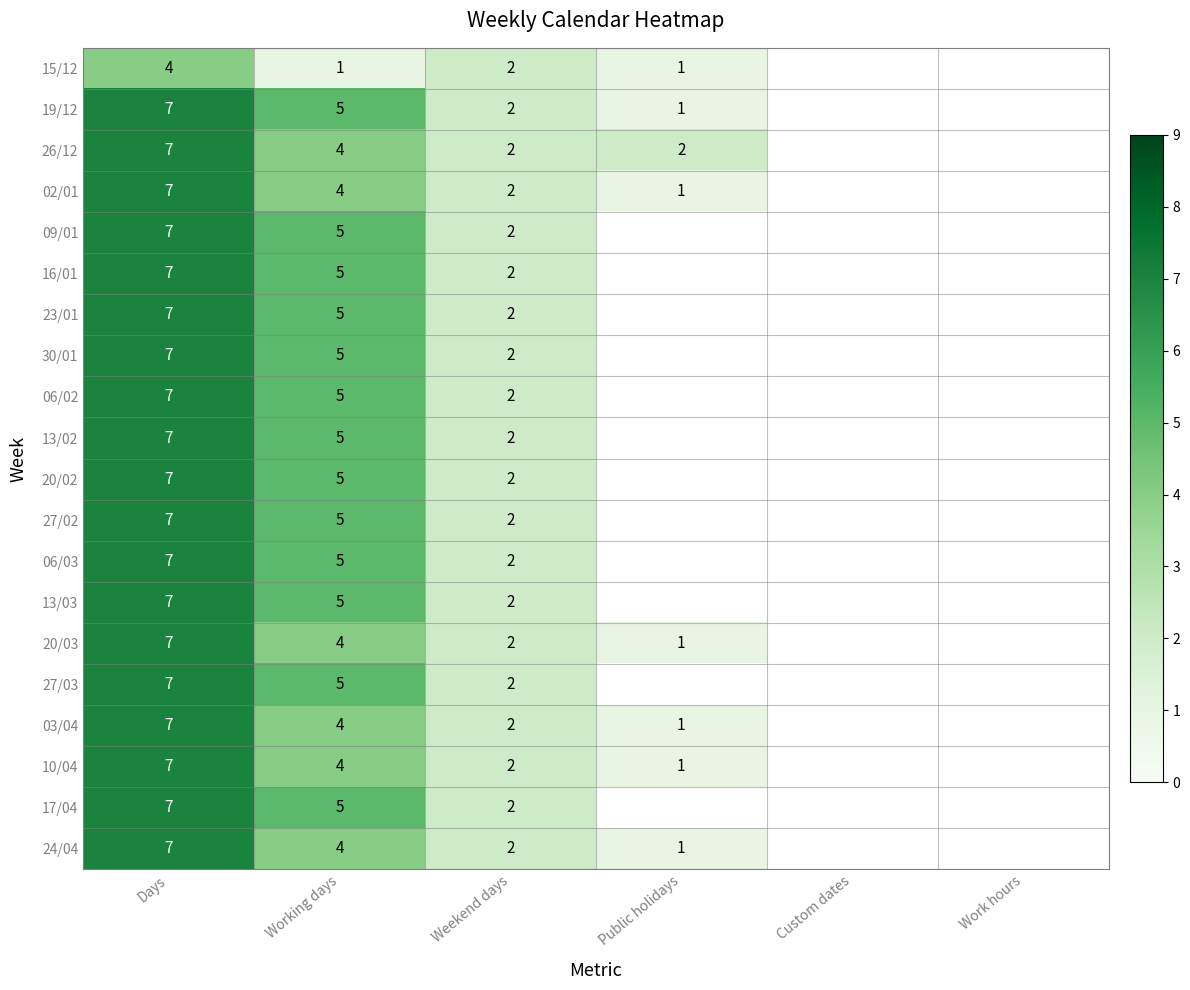

What is the maximum value shown in the chart?

7.0